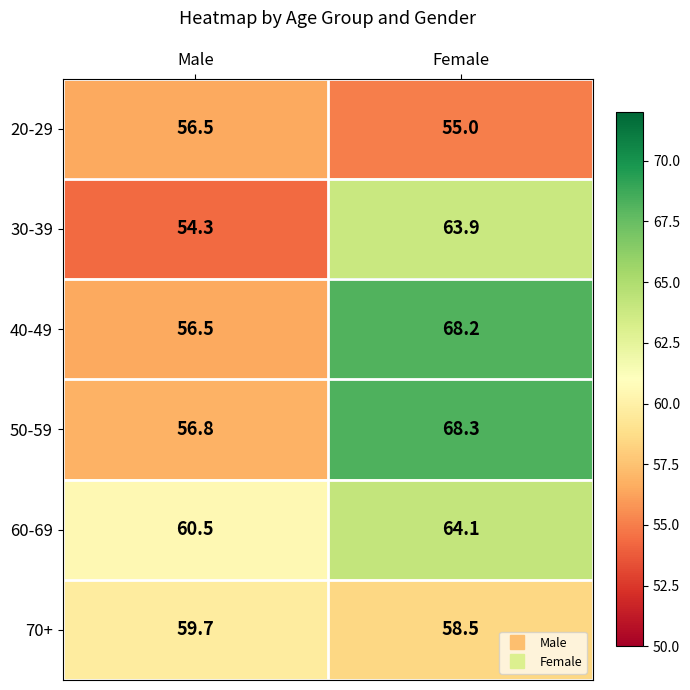

The 30-39 series shows 86.2 at Male. True or false?

False